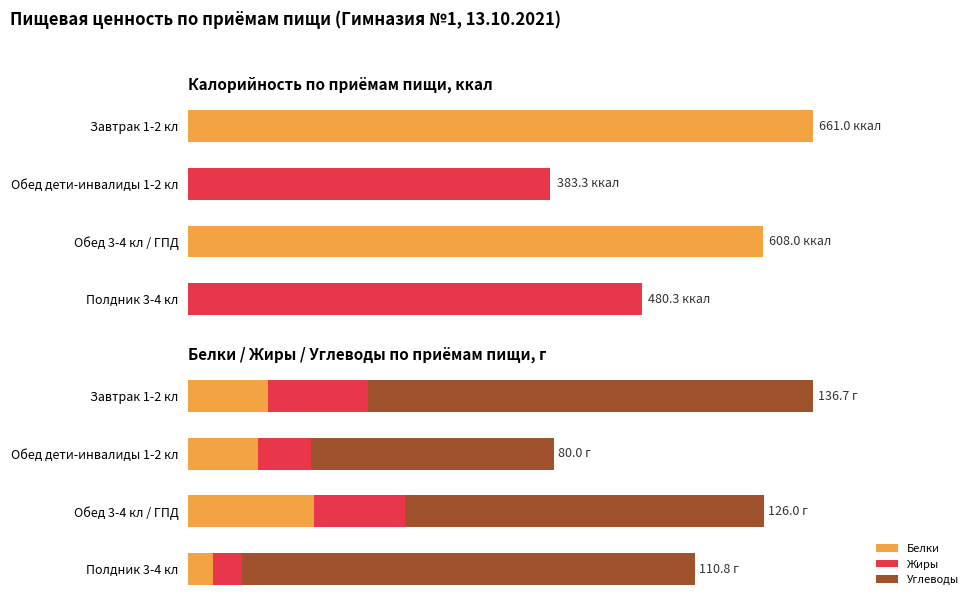

What is the value of the Белки bar at the 3rd from the left?

27.6